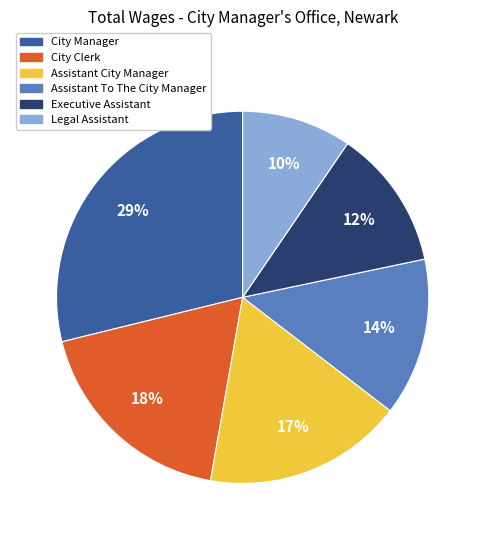

What percentage is the Legal Assistant slice, to the nearest percent?

10%